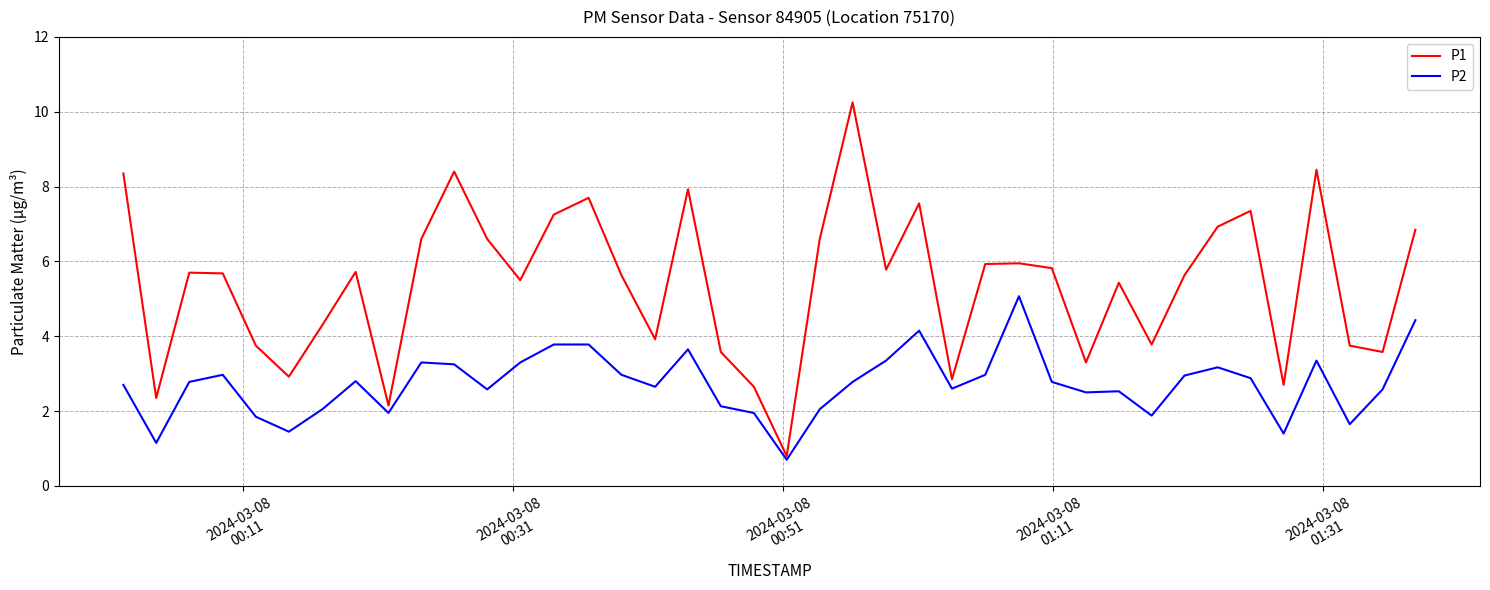

What is the smallest value displayed?

0.7